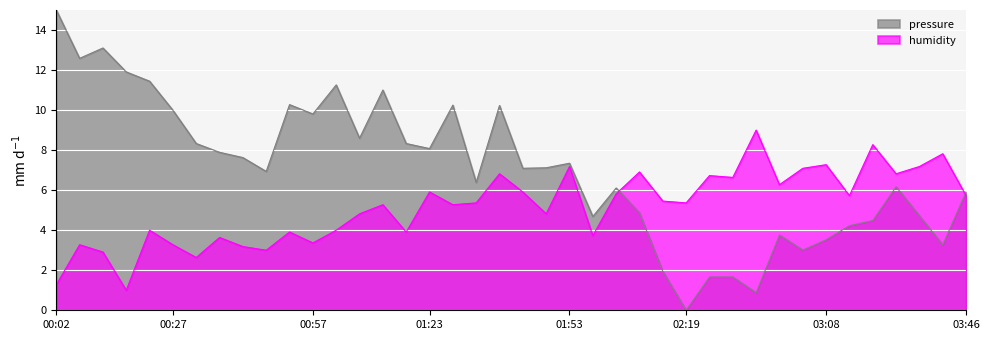

Reading left to right, extract all data points from this chart.

pressure_norm: 00:02=15.0	00:07=12.6	00:12=13.1	00:17=11.9	00:22=11.4	00:27=10.0	00:32=8.3	00:37=7.9	00:42=7.6	00:47=6.9	00:52=10.3	00:57=9.8	01:02=11.3	01:08=8.6	01:13=11.0	01:18=8.3	01:23=8.1	01:28=10.2	01:33=6.4	01:38=10.2	01:43=7.1	01:48=7.1	01:53=7.3	01:59=4.7	02:04=6.1	02:09=4.9	02:14=1.9	02:19=0.0	02:25=1.7	02:35=1.7	02:52=0.9	02:57=3.8	03:02=3.0	03:08=3.5	03:13=4.2	03:18=4.5	03:24=6.2	03:35=4.7	03:41=3.3	03:46=5.9
humidity: 00:02=1.3	00:07=3.3	00:12=2.9	00:17=1.0	00:22=4.0	00:27=3.3	00:32=2.6	00:37=3.6	00:42=3.2	00:47=3.0	00:52=3.9	00:57=3.4	01:02=4.0	01:08=4.8	01:13=5.3	01:18=3.9	01:23=5.9	01:28=5.3	01:33=5.4	01:38=6.8	01:43=5.9	01:48=4.8	01:53=7.2	01:59=3.7	02:04=5.8	02:09=6.9	02:14=5.5	02:19=5.4	02:25=6.7	02:35=6.6	02:52=9.0	02:57=6.3	03:02=7.1	03:08=7.3	03:13=5.7	03:18=8.3	03:24=6.8	03:35=7.2	03:41=7.8	03:46=5.7